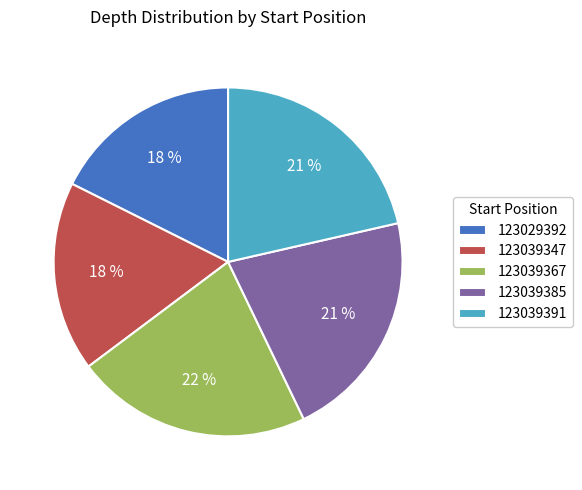

True or false: 123039347 accounts for 7% of the total.

False